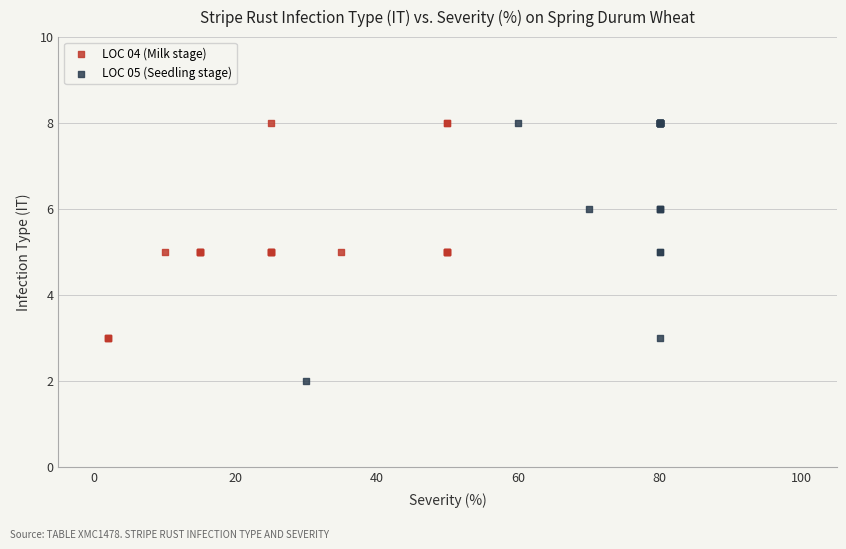

Which series has the largest Y range (max minus min)?

LOC 05 (Seedling stage)